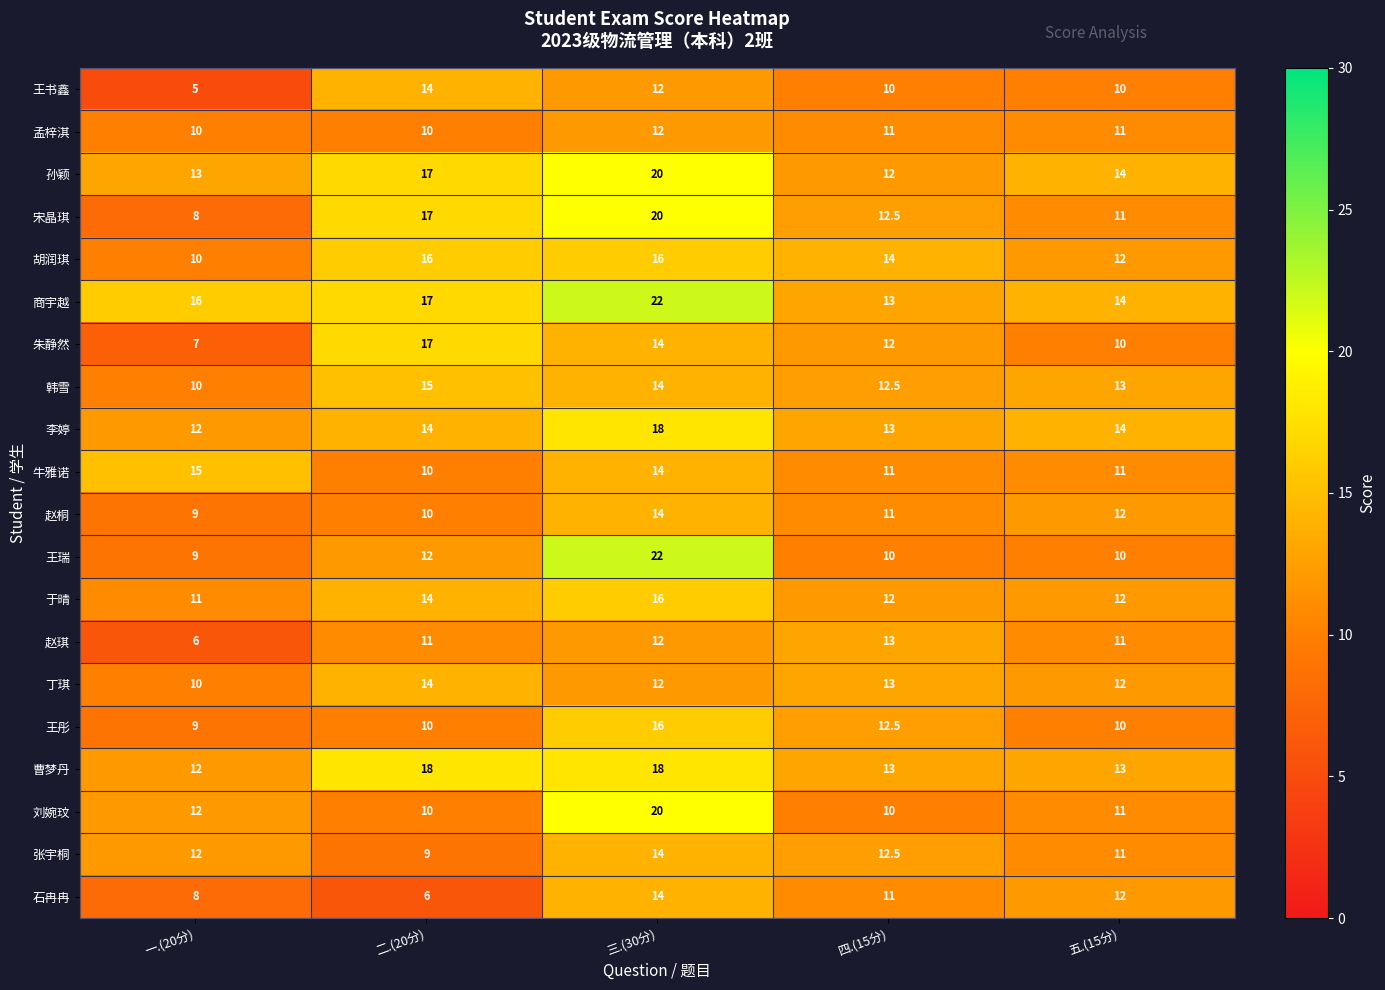

What is the sum of the 李婷 values at 四.(15分) and 三.(30分)?

31.0